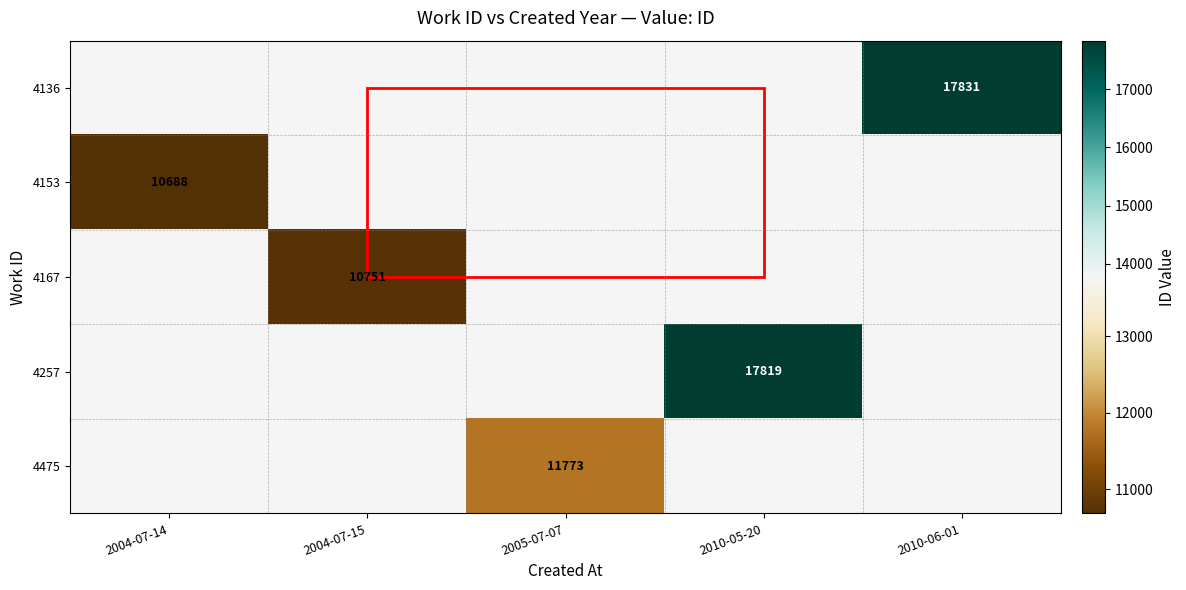

The 4136 series shows 17831 at 2010-06-01. True or false?

True